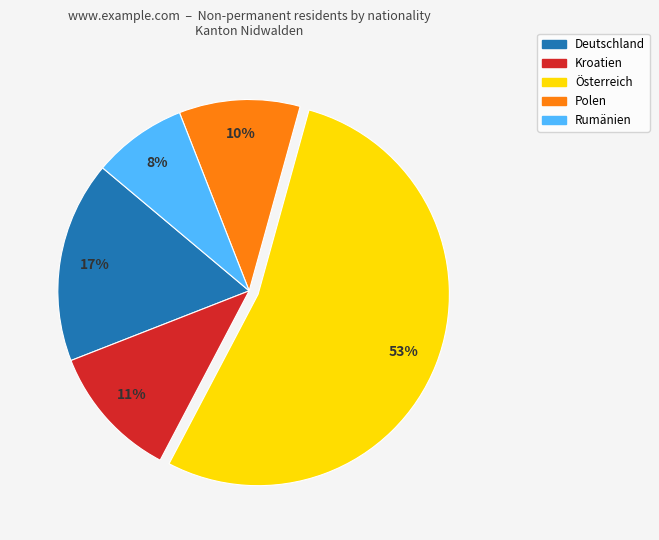

Which slice is the smallest?

Rumänien